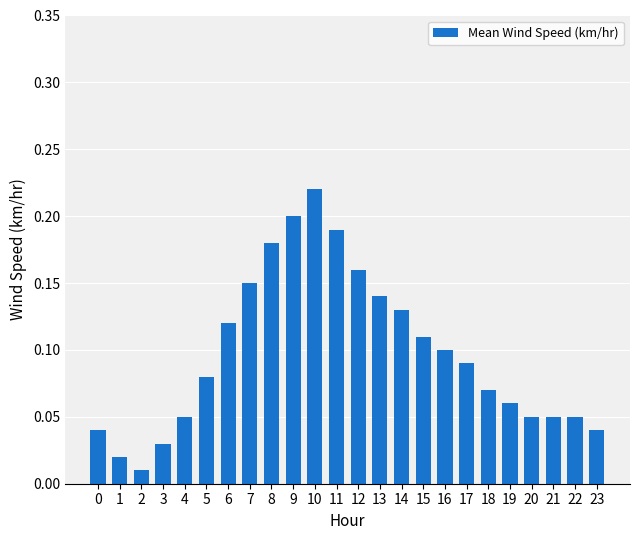

Does the chart contain any negative values?

No